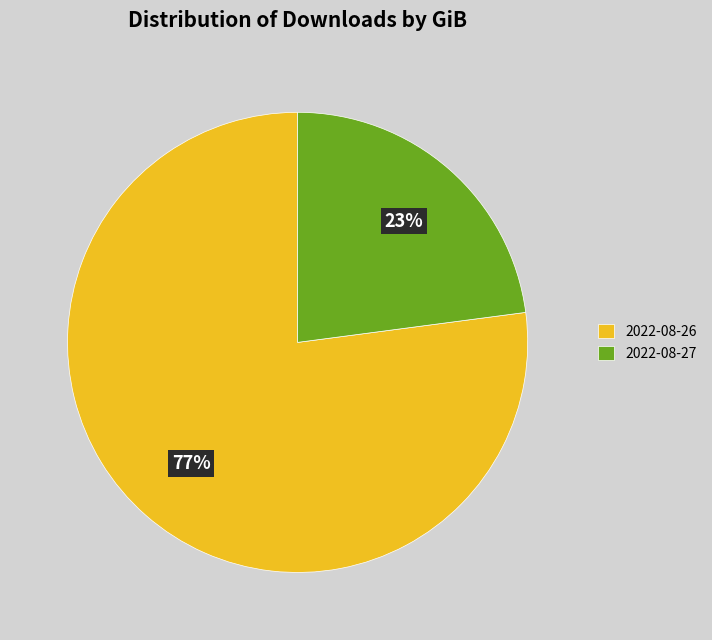

Combined, do 2022-08-27 and 2022-08-26 account for over 50%?

Yes